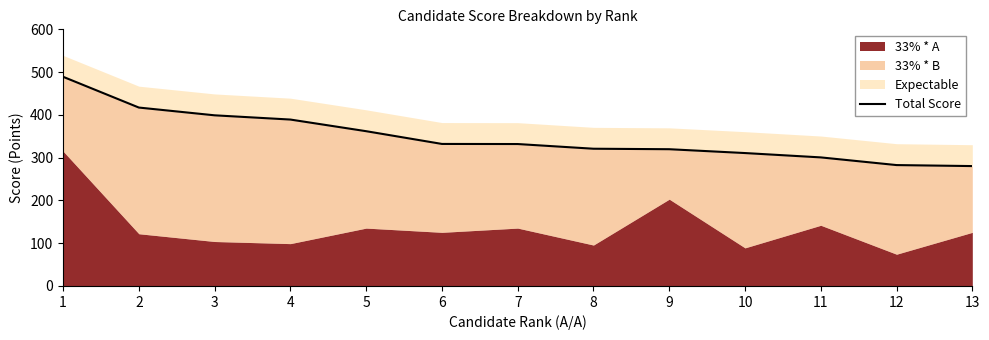

What is the sum of the values at 2 and 6?

749.2